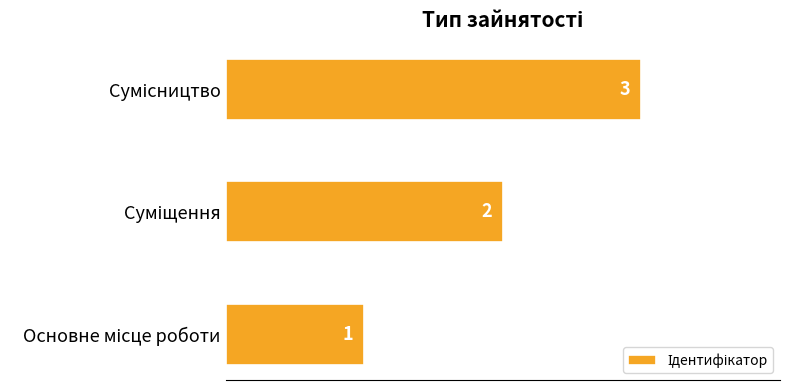

What is the greatest value displayed?

3